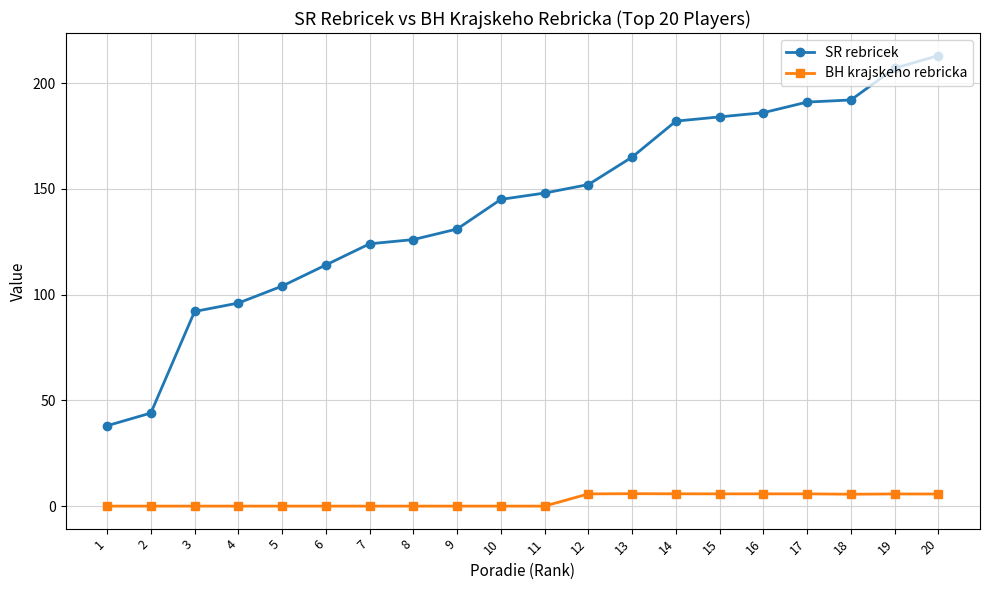

True or false: SR rebricek has a value of 50.7 at 8.

False